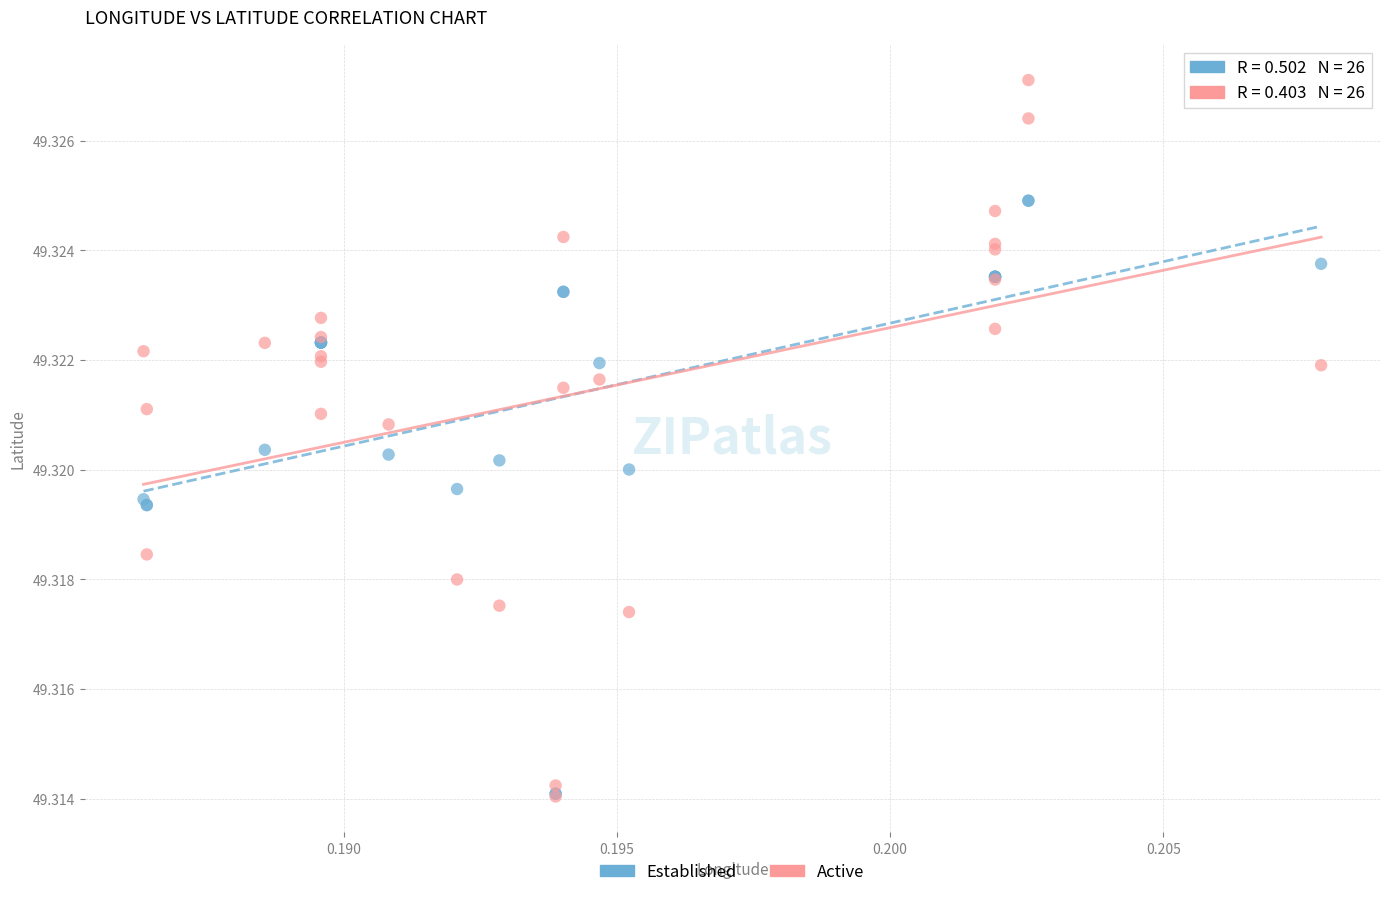

Which series has the largest Y range (max minus min)?

Active